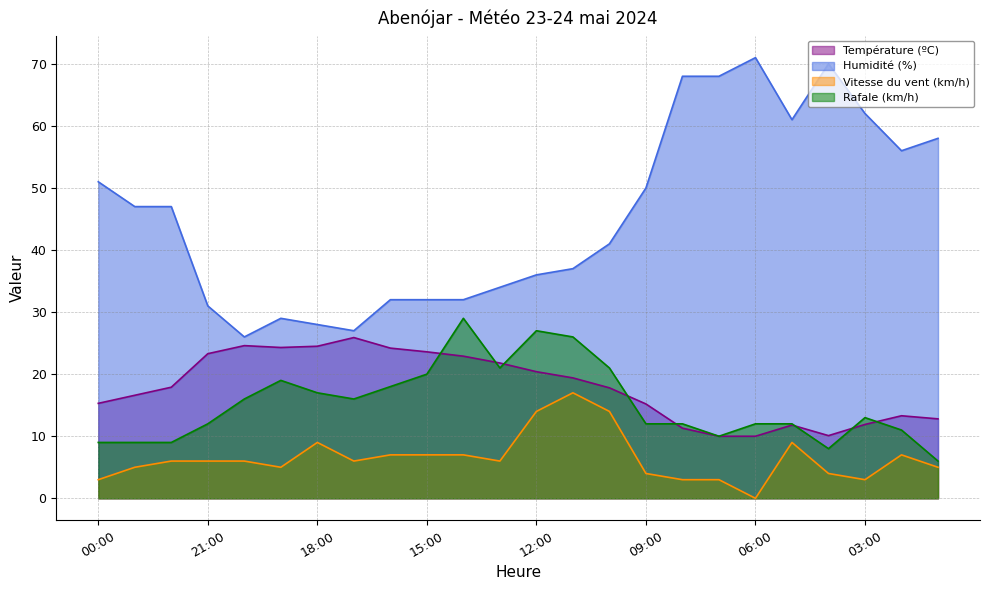

What are all the series names shown in the legend?

Température (ºC), Humidité (%), Vitesse du vent (km/h), Rafale (km/h)